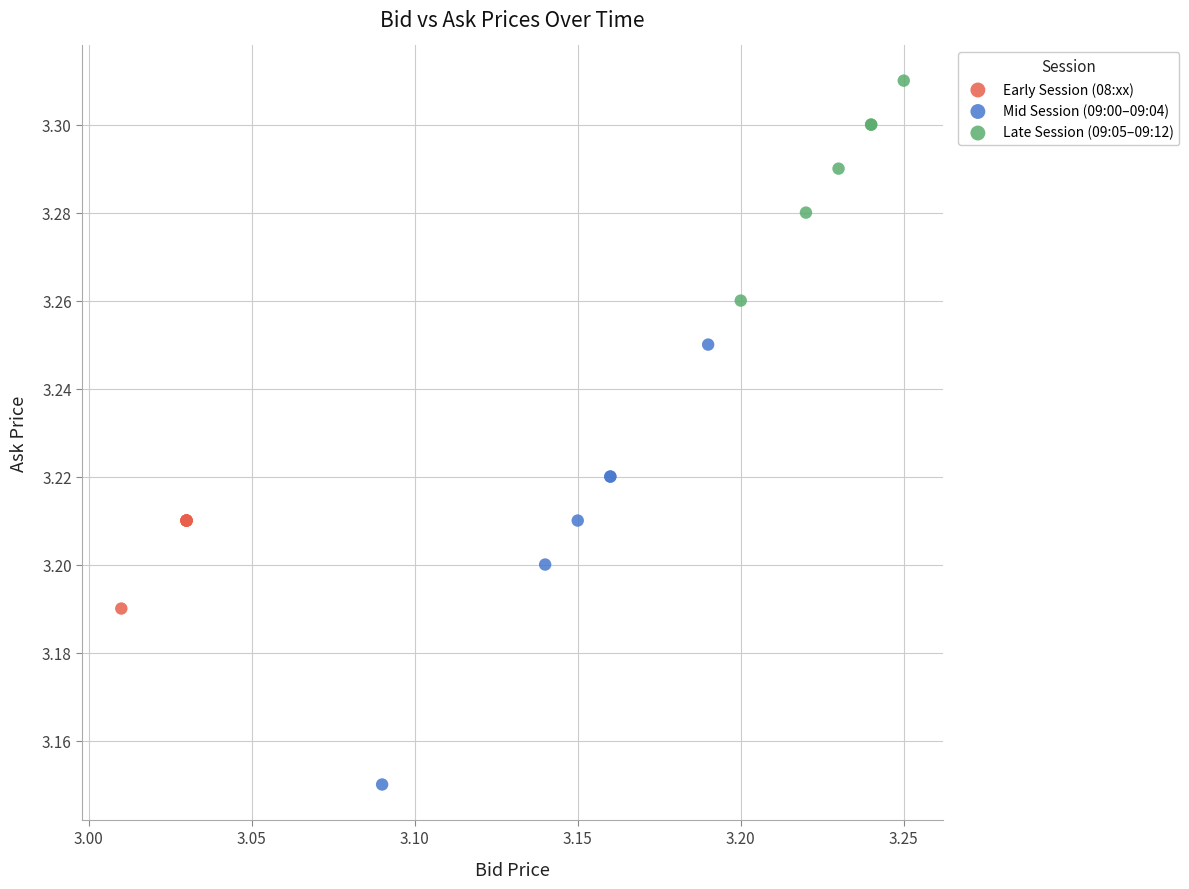

Which series contains the lowest Y value?

Mid Session (09:00–09:04)